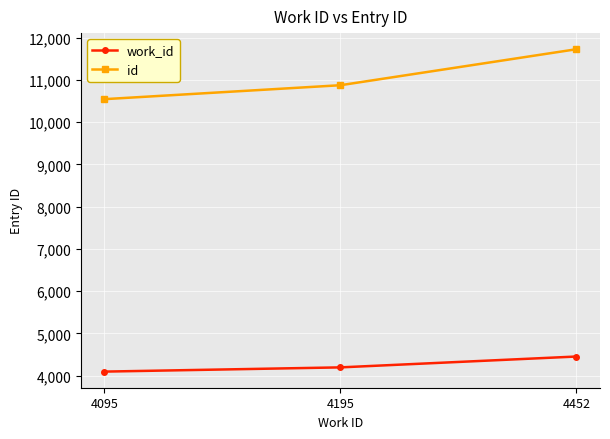

What is the highest value of the id series?

11727